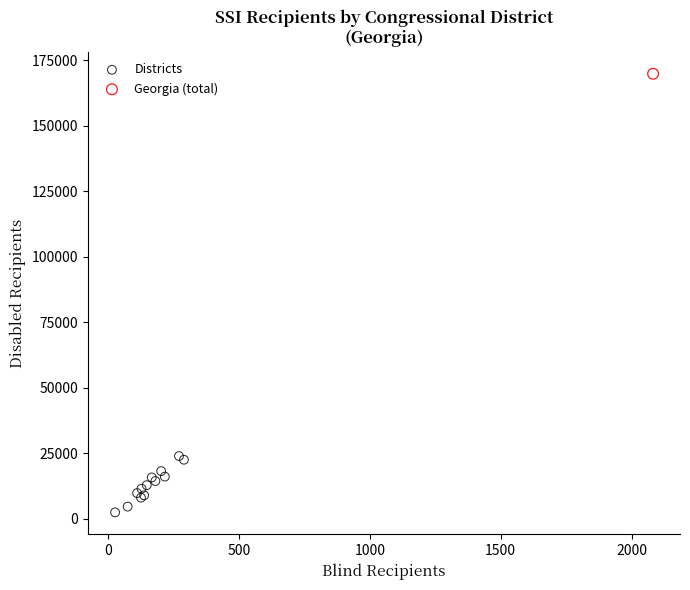

What are all the series names shown in the legend?

Districts, Georgia (total)